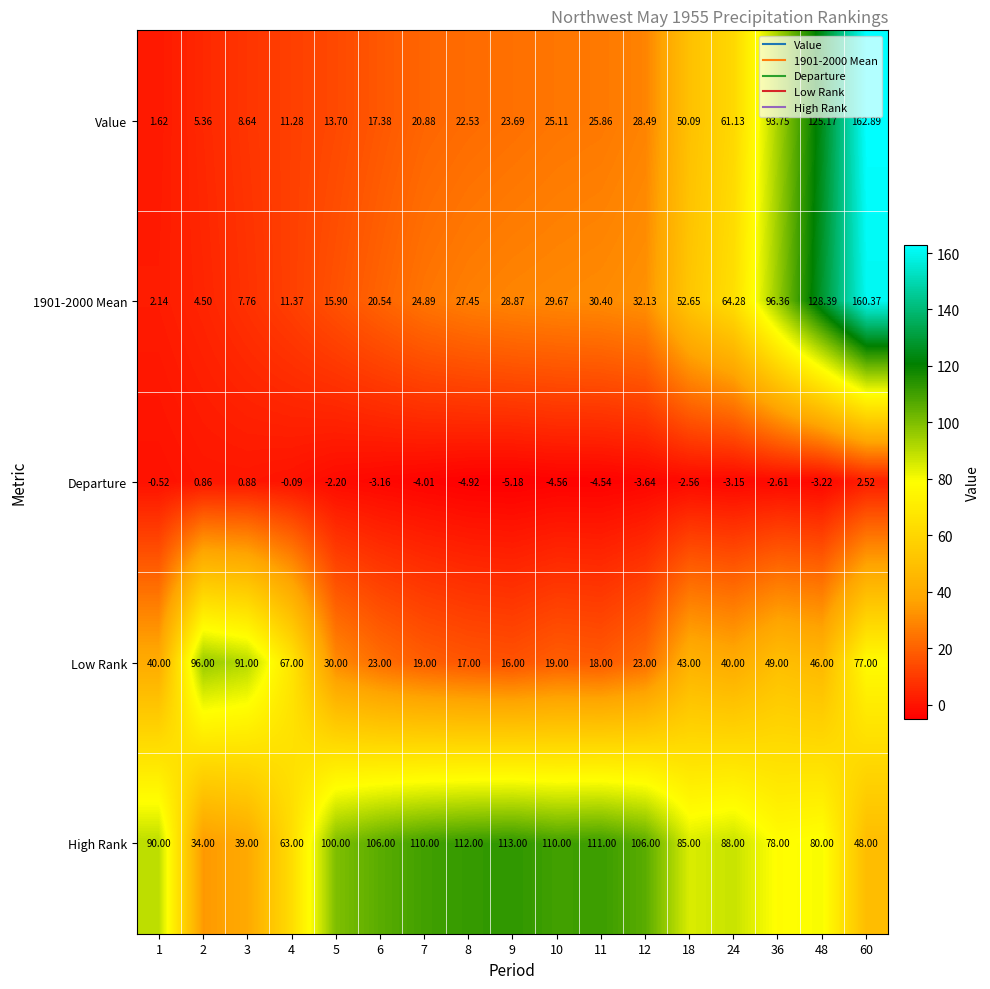

How many distinct data groups are displayed?

5